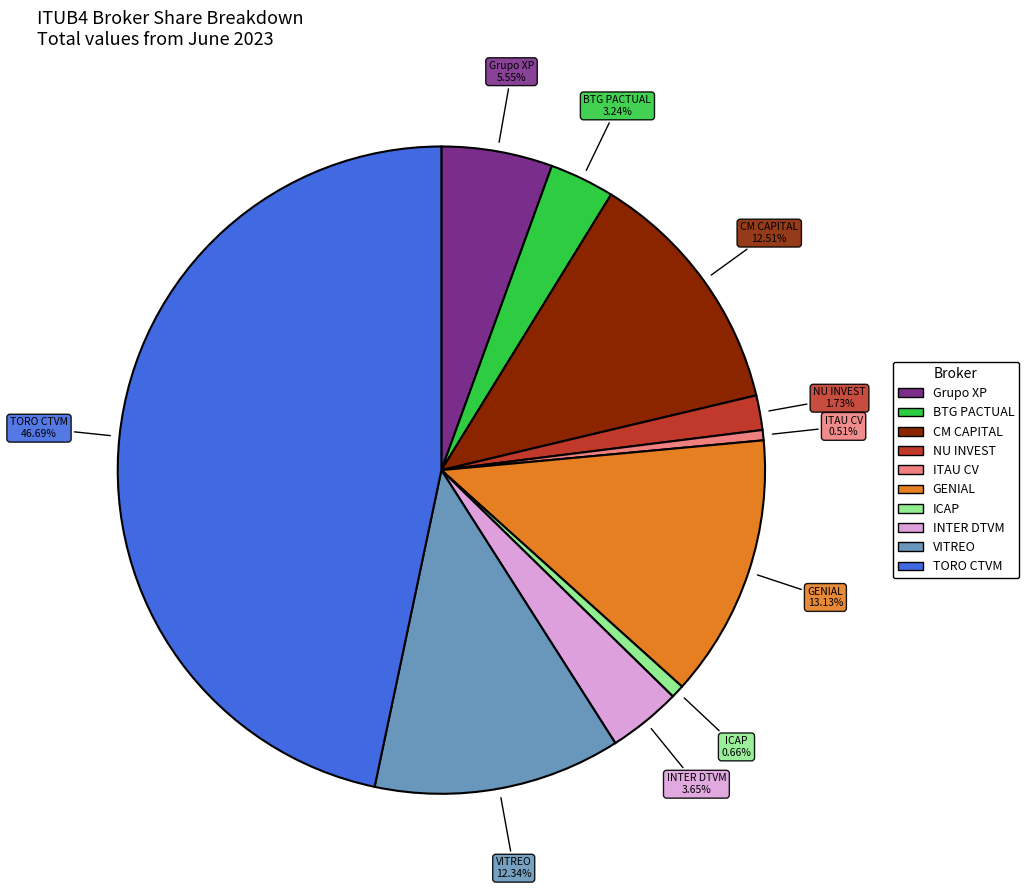

Does any single category account for the majority?

No